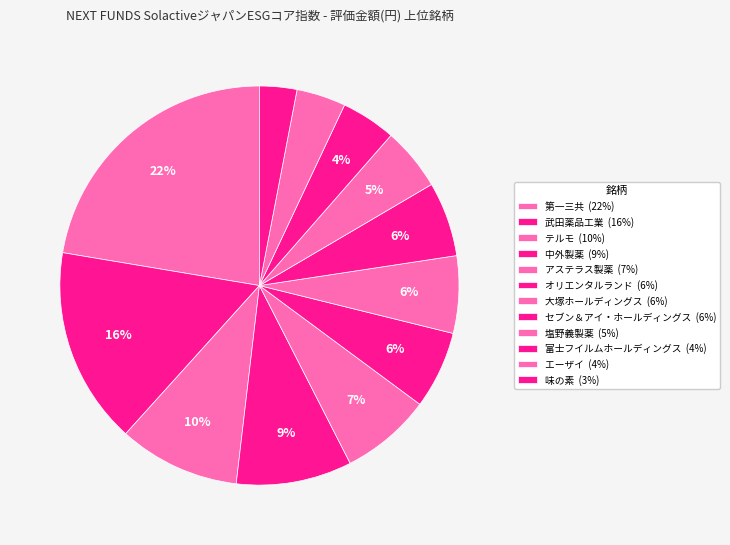

Which category has the biggest portion of the pie?

第一三共